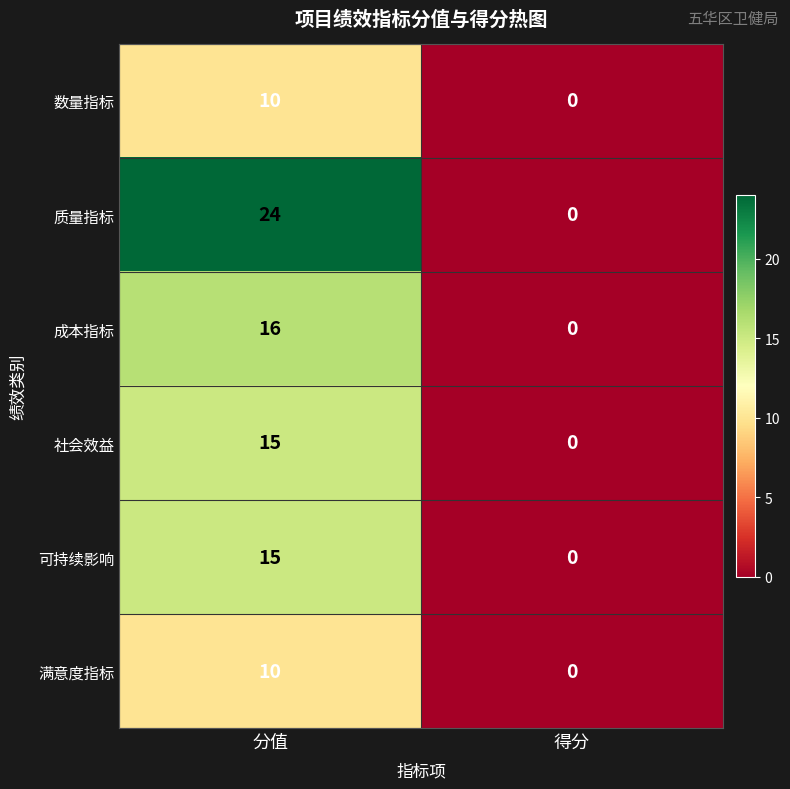

True or false: 数量指标 has a value of 5 at 得分.

False